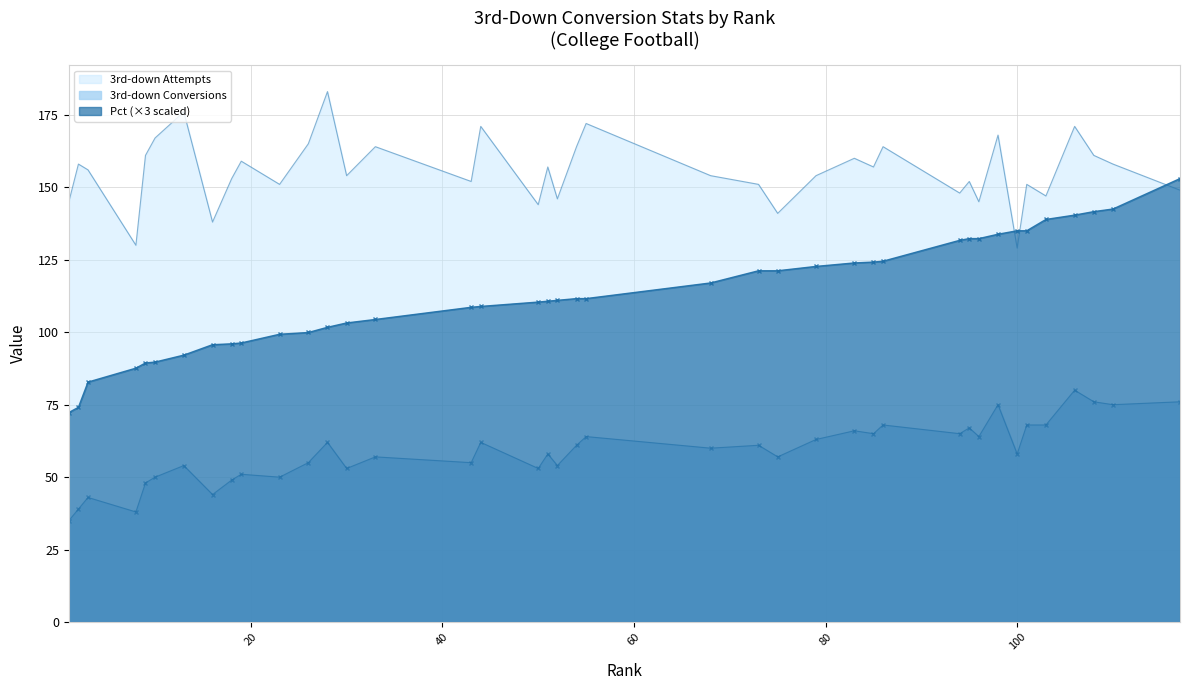

Between 52 and 101, which is larger?

101